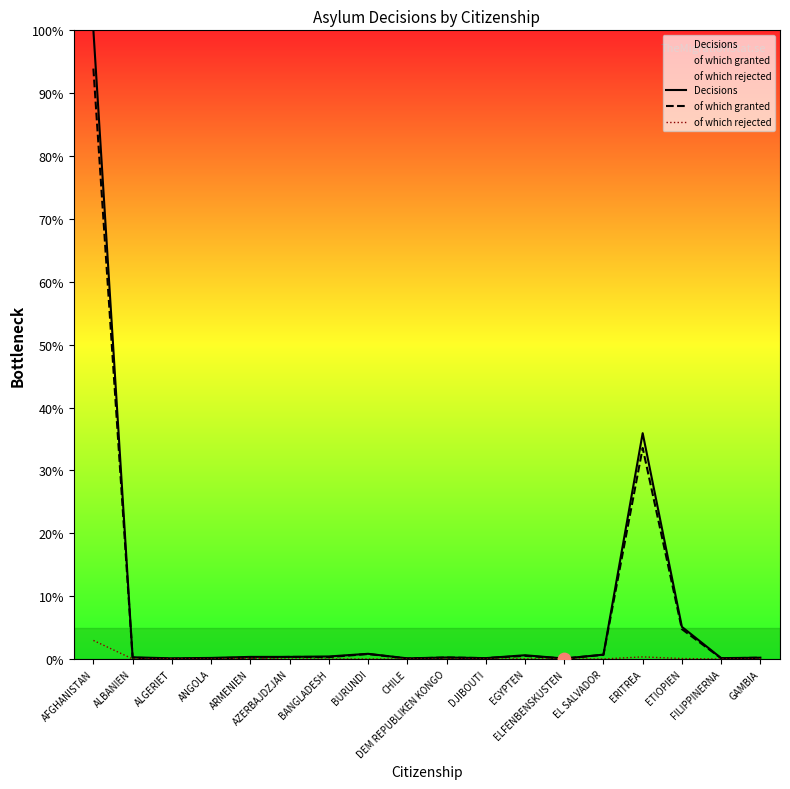

What are all the series names shown in the legend?

Decisions, of which granted, of which rejected